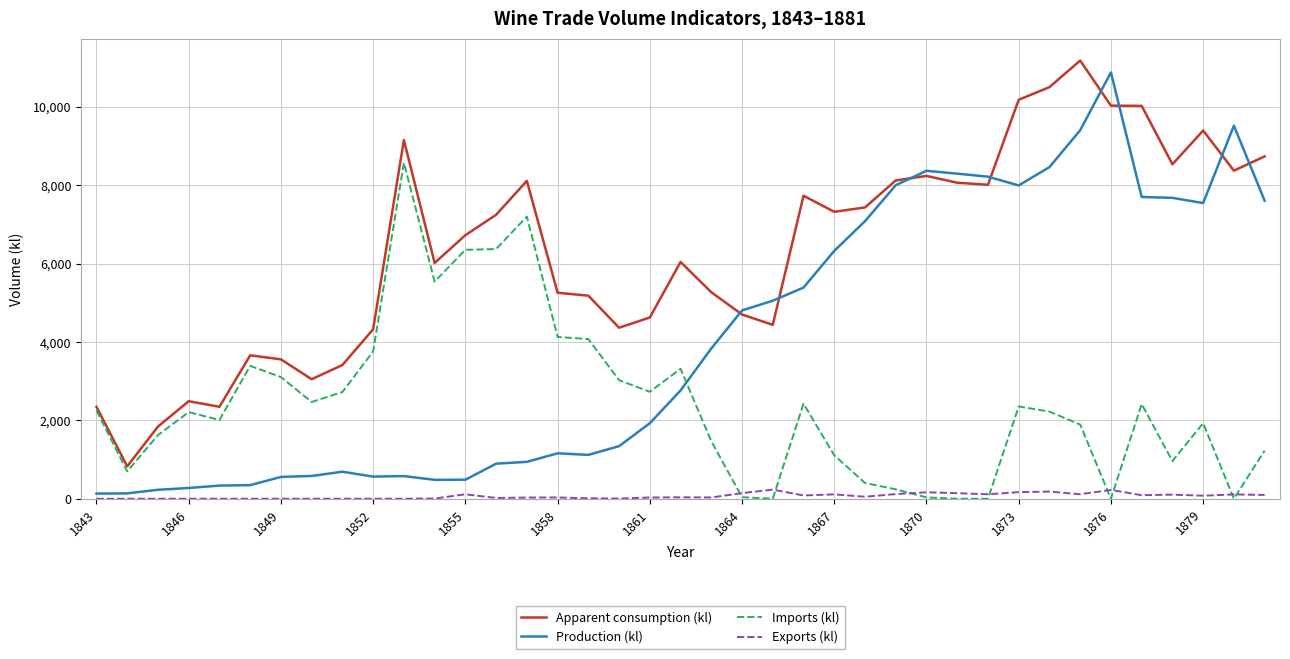

What is the greatest value displayed?

11177.9